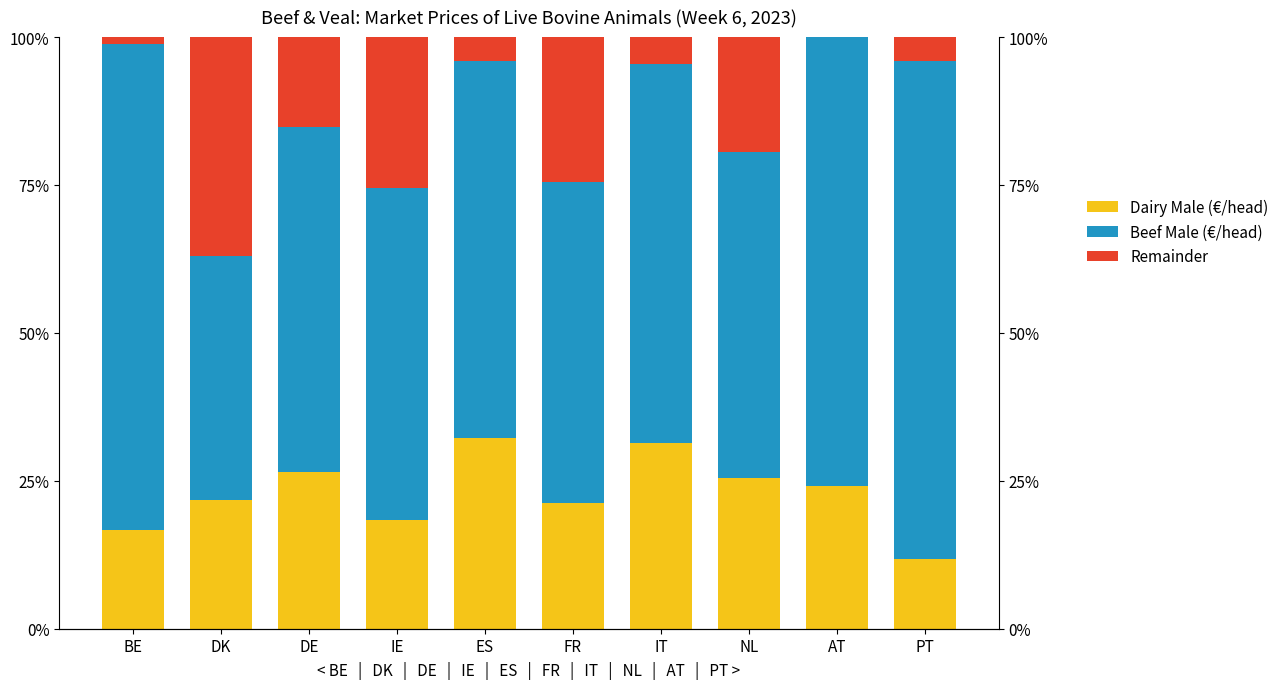

Rank the series at NL from highest to lowest value.

Beef Male (€/head), Dairy Male (€/head), Remainder